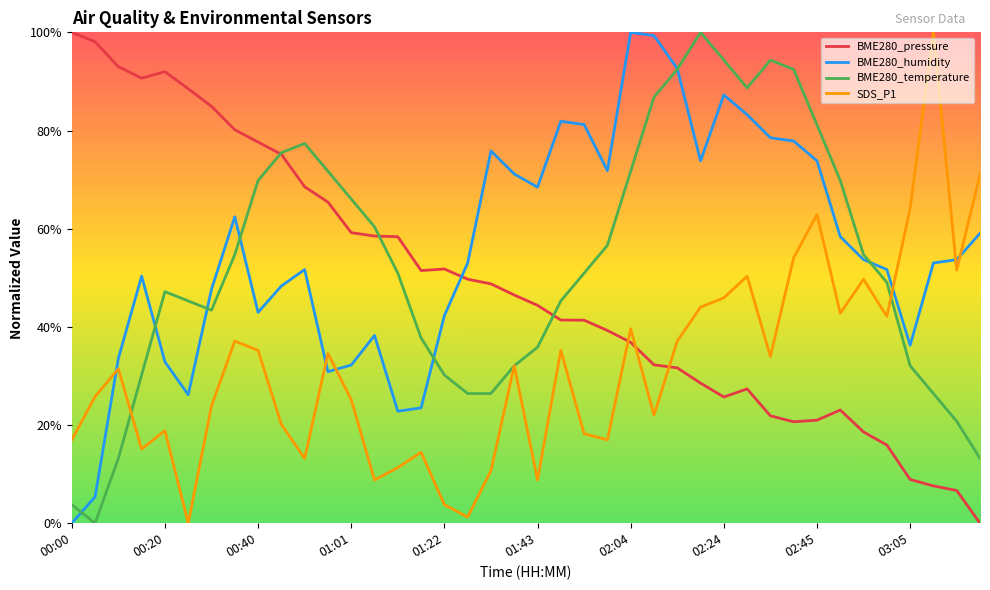

Rank the series by their maximum value, from lowest to highest.

BME280_pressure, BME280_humidity, BME280_temperature, SDS_P1